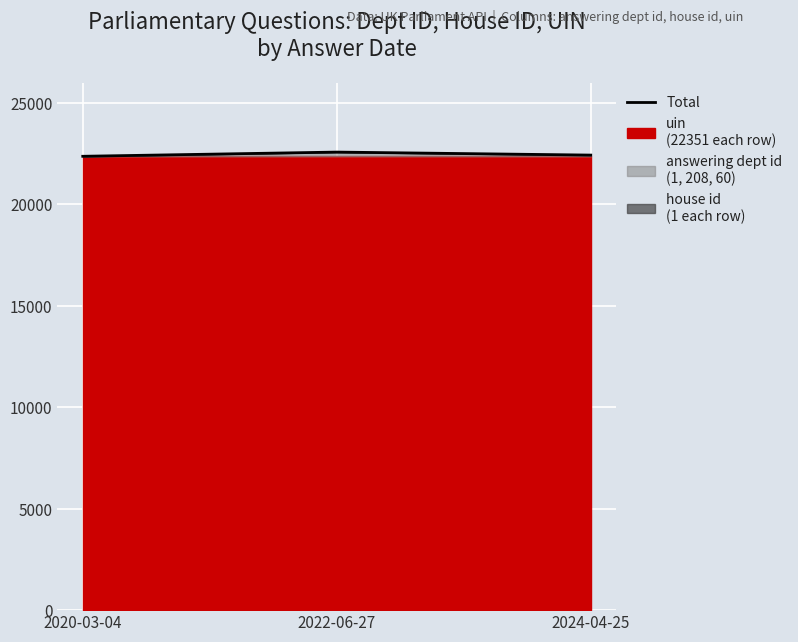

What is the difference between the second highest and minimum values?

59